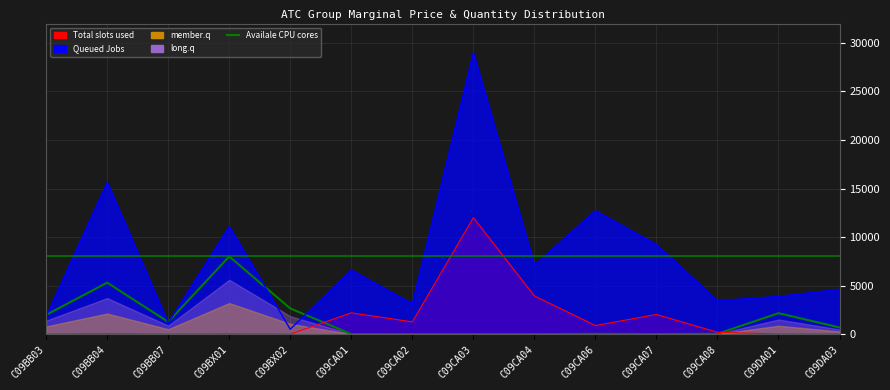

Is it true that the value at C09CA08 is 7.7?

False